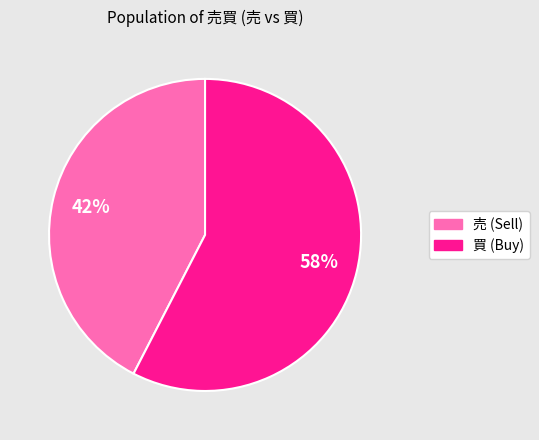

Is it true that 売 is 53% of the pie?

False